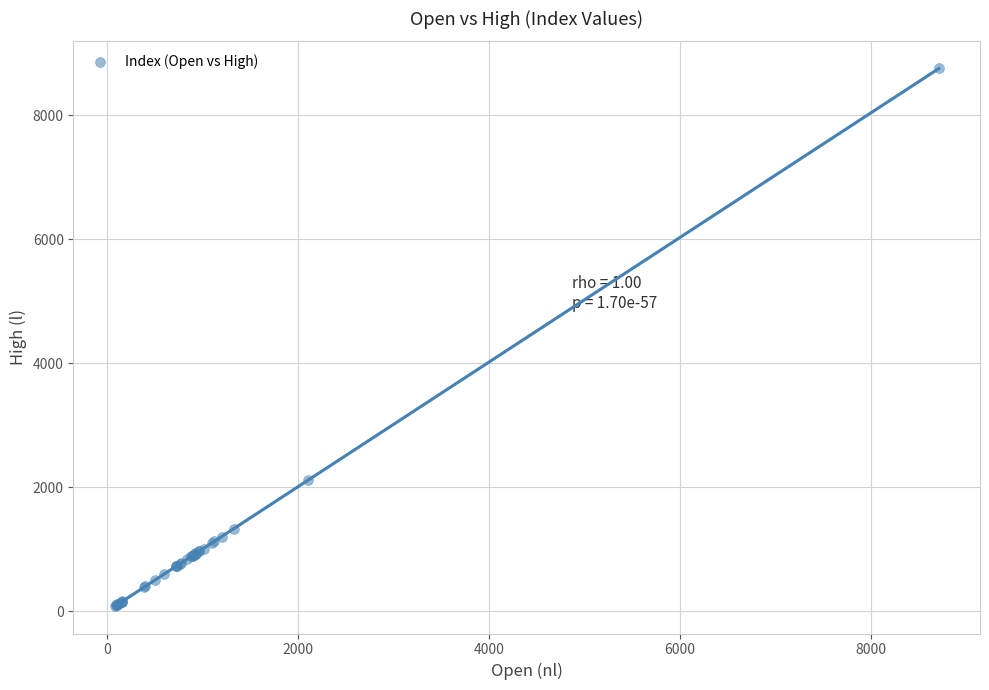

What Y value in the scatter plot is closest to 4418?

2111.6